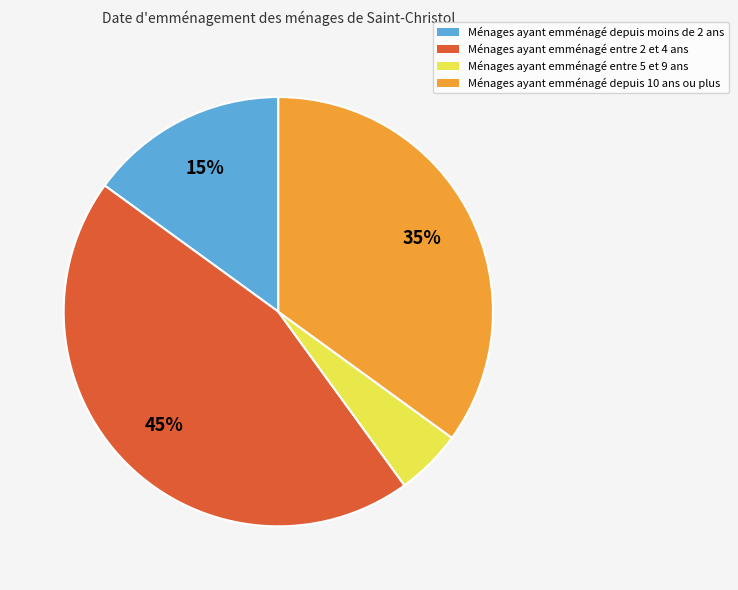

To the nearest percent, what is the difference between the largest and smallest slice percentages?

40%